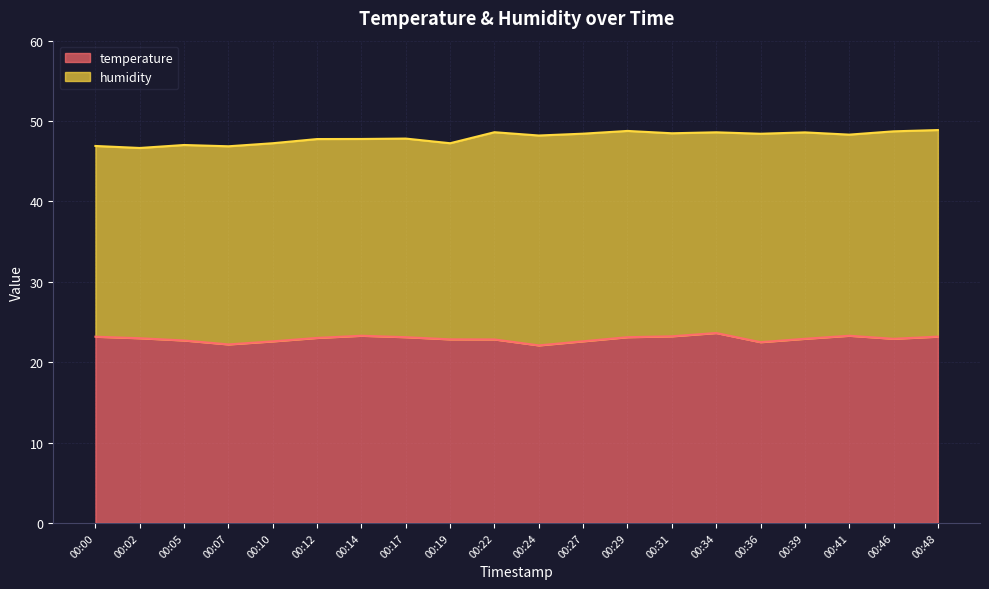

What is the difference between the maximum and minimum values?

1.5